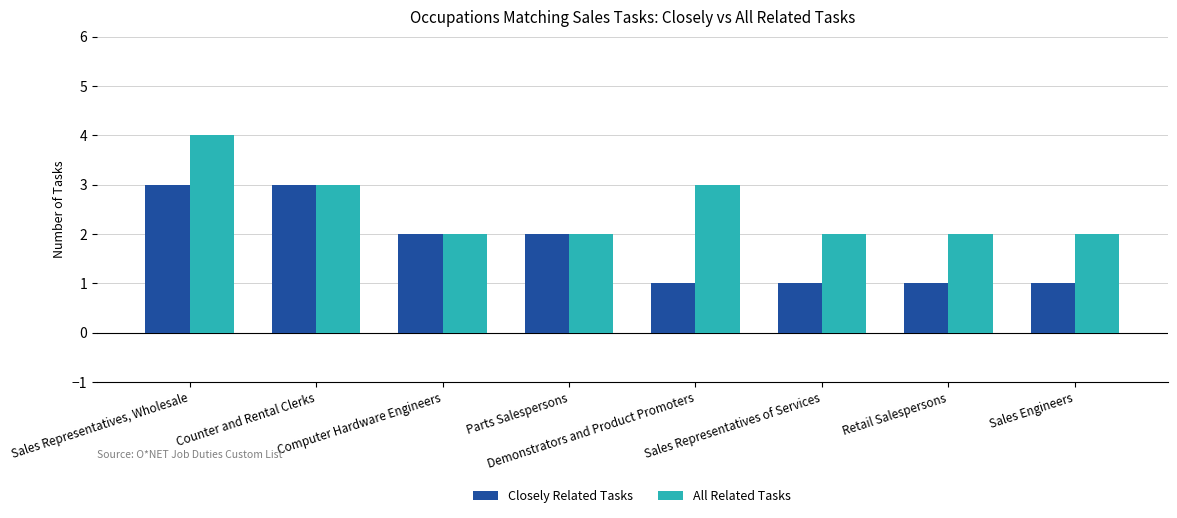

Reading right to left, extract all data points from this chart.

Closely Related Tasks: Sales Engineers=1	Retail Salespersons=1	Sales Representatives of Services=1	Demonstrators and Product Promoters=1	Parts Salespersons=2	Computer Hardware Engineers=2	Counter and Rental Clerks=3	Sales Representatives, Wholesale=3
All Related Tasks: Sales Engineers=2	Retail Salespersons=2	Sales Representatives of Services=2	Demonstrators and Product Promoters=3	Parts Salespersons=2	Computer Hardware Engineers=2	Counter and Rental Clerks=3	Sales Representatives, Wholesale=4